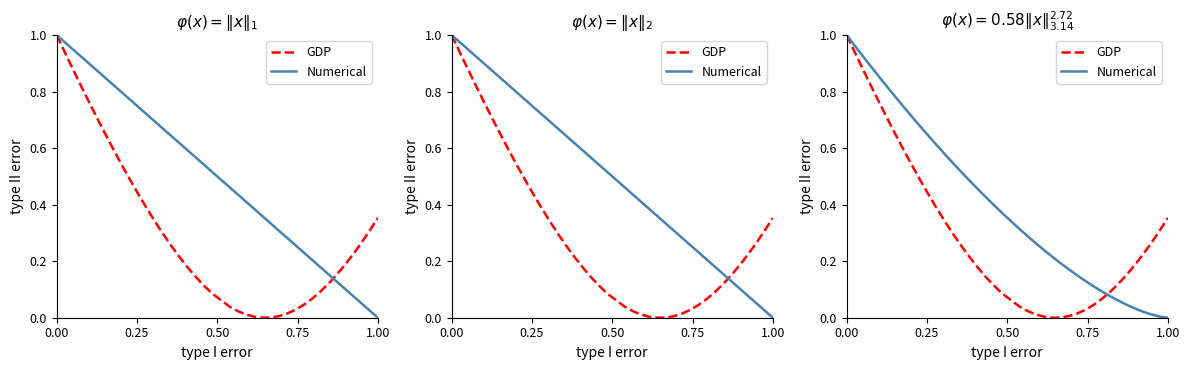

True or false: Numerical and GDP intersect in this chart.

True